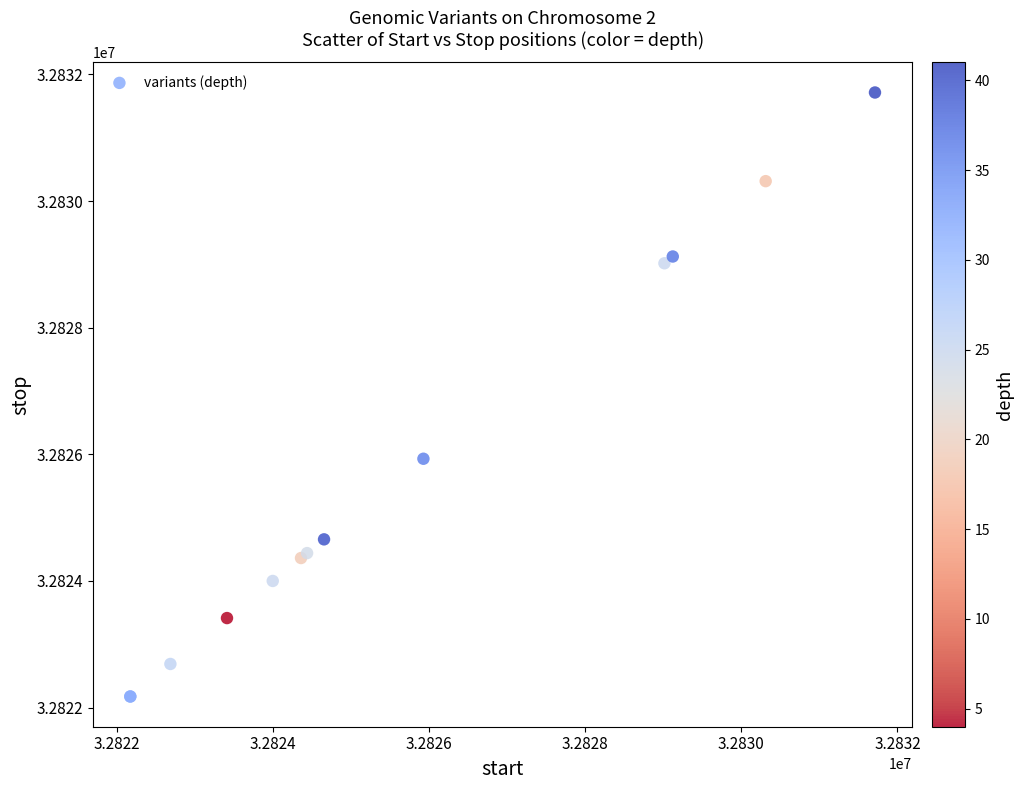

What Y value in the scatter plot is closest to 32826944?

32825930